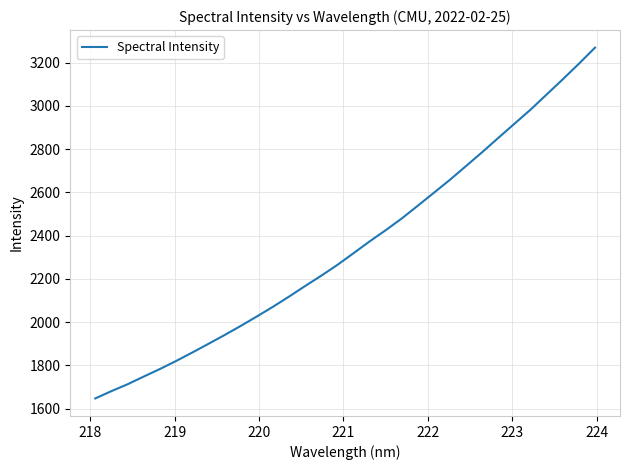

What is the average value?

2350.5